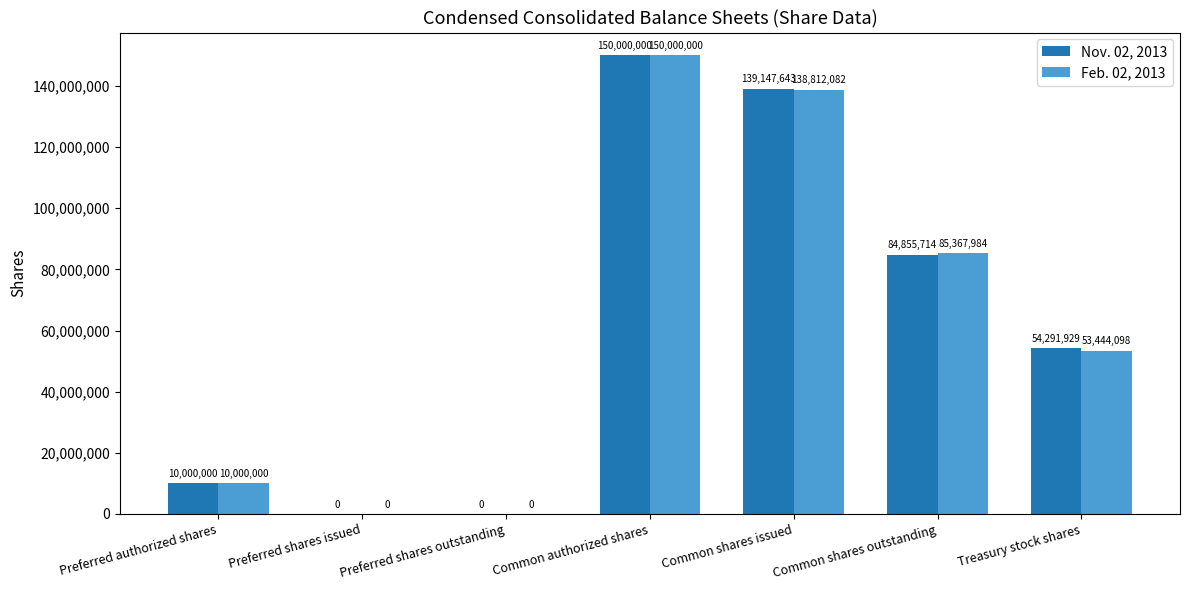

Reading left to right, list all the values displayed in this chart.

Nov. 02, 2013: Preferred authorized shares=10000000	Preferred shares issued=0	Preferred shares outstanding=0	Common authorized shares=150000000	Common shares issued=139147643	Common shares outstanding=84855714	Treasury stock shares=54291929
Feb. 02, 2013: Preferred authorized shares=10000000	Preferred shares issued=0	Preferred shares outstanding=0	Common authorized shares=150000000	Common shares issued=138812082	Common shares outstanding=85367984	Treasury stock shares=53444098